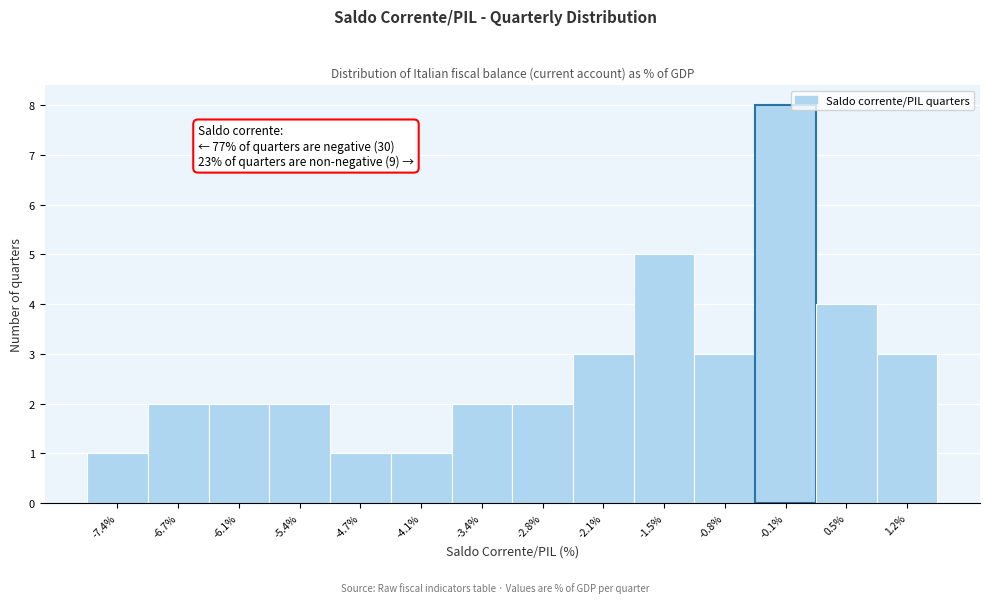

Which range on the x-axis has the tallest bar?

-0.5 to 0.2